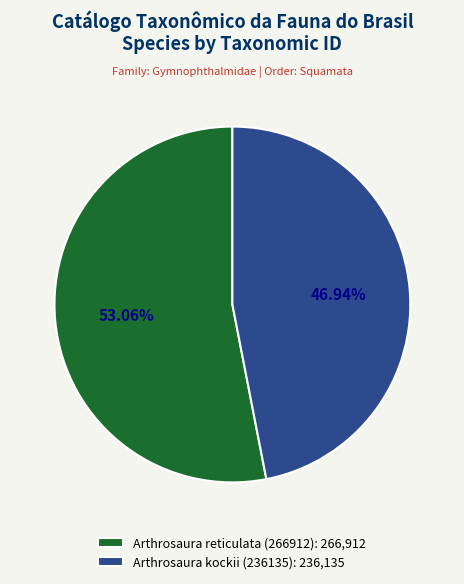

Rank the categories by value from lowest to highest.

Arthrosaura kockii (236135), Arthrosaura reticulata (266912)